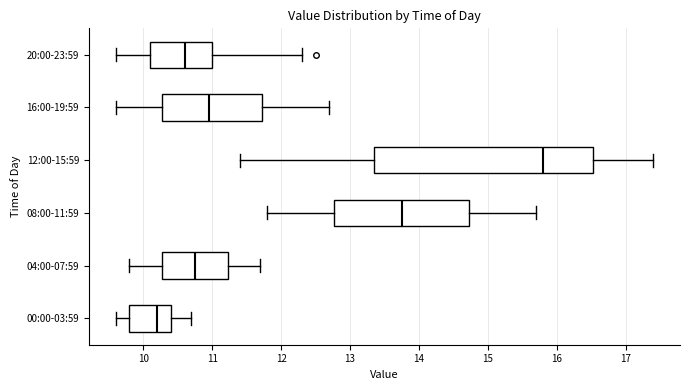

Which box's median line is the furthest to the left?

00:00-03:59